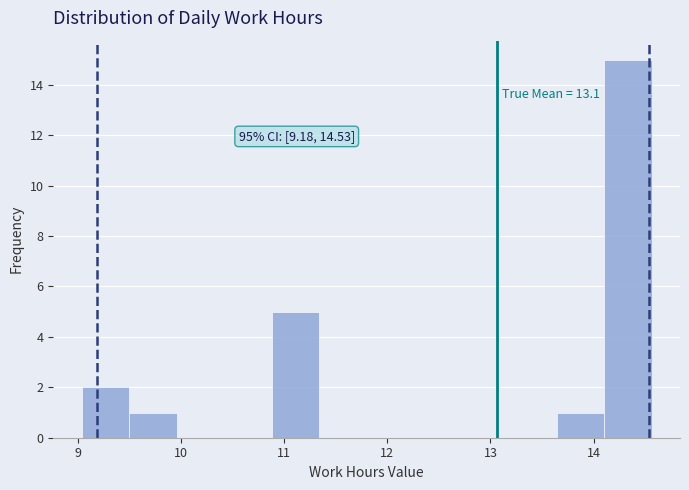

Which range on the x-axis has the tallest bar?

14.10 to 14.56